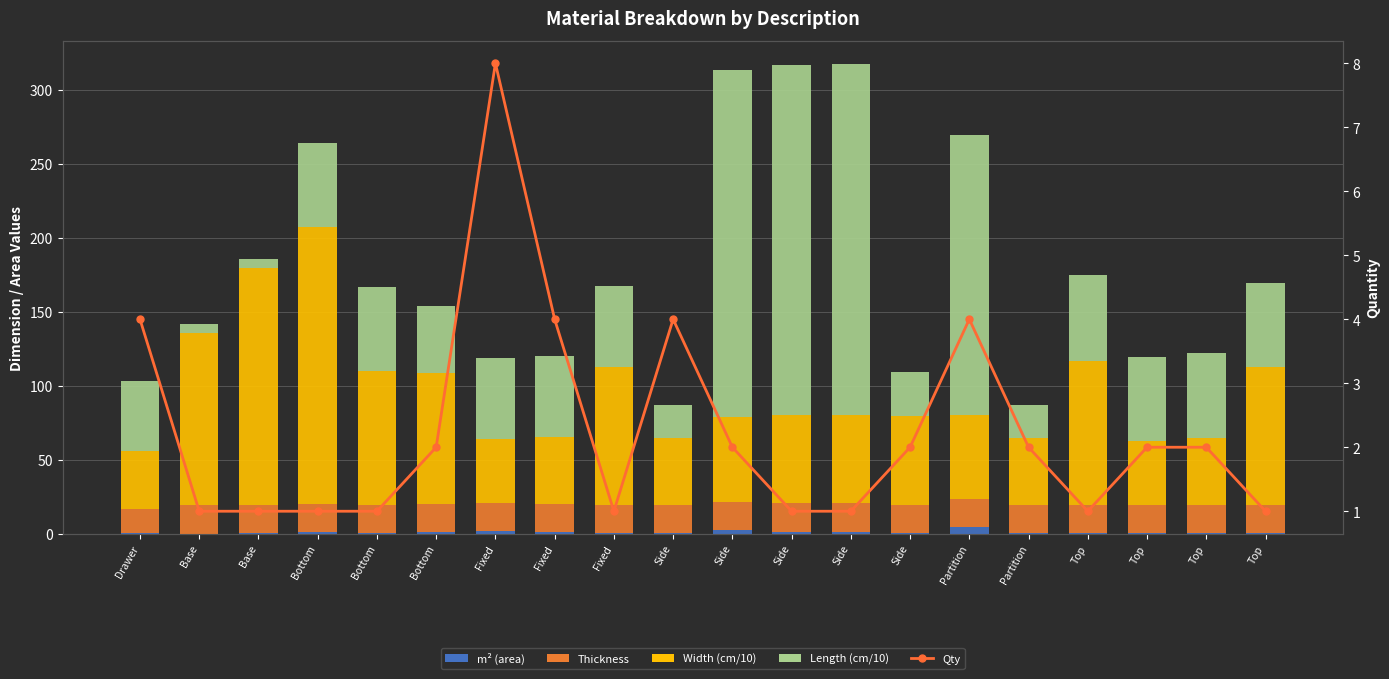

Are the bars horizontal?

No